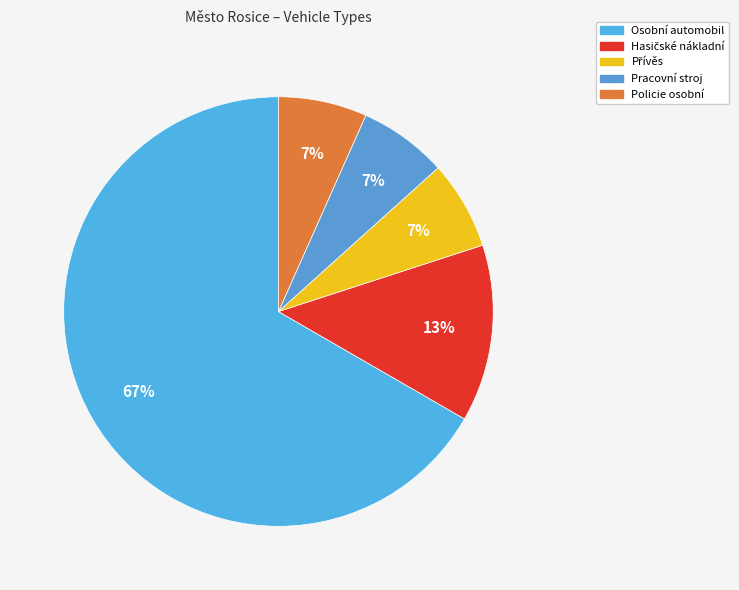

How many slices are in this pie chart?

5